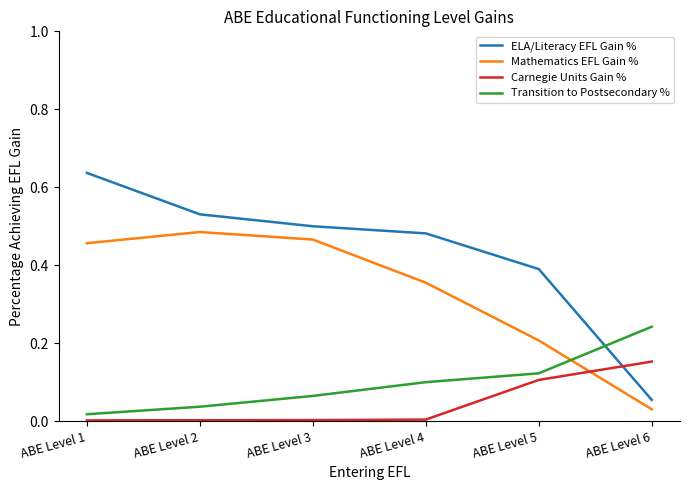

What is the total value across all series at ABE Level 5?

0.8